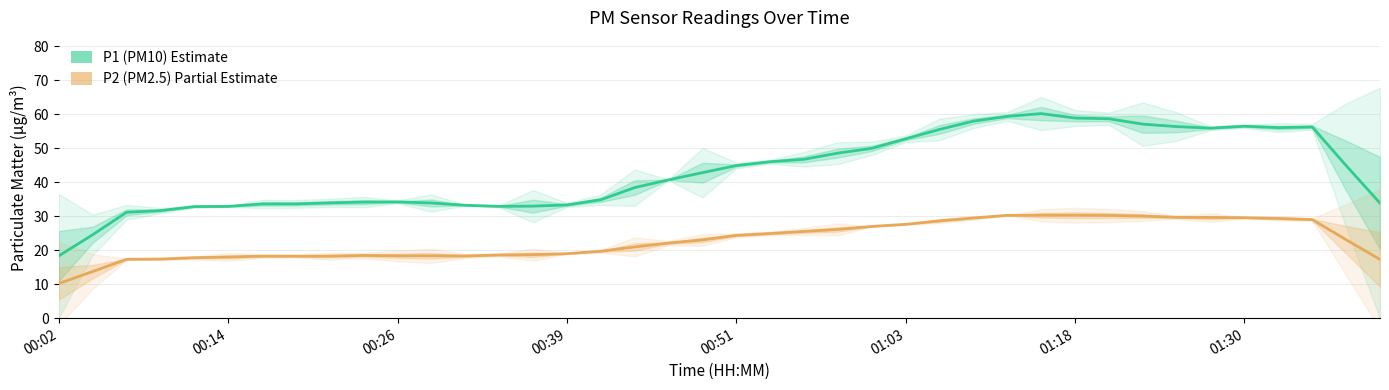

The value of P2 (PM2.5) at 23 is 44.5. True or false?

False